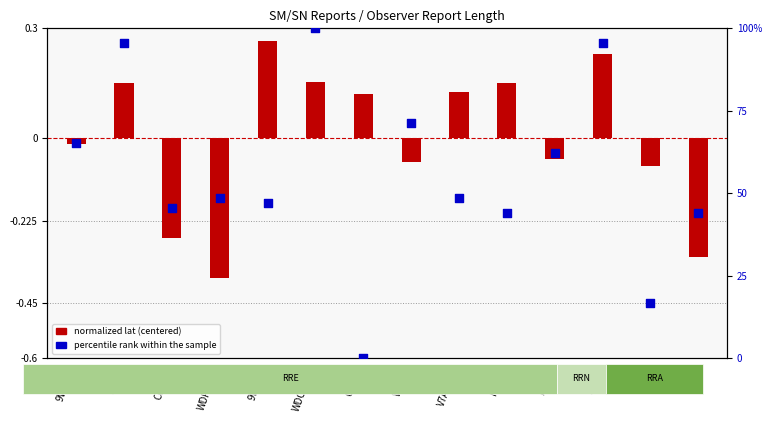

At which category is the sum across all series the highest?

WDC6698